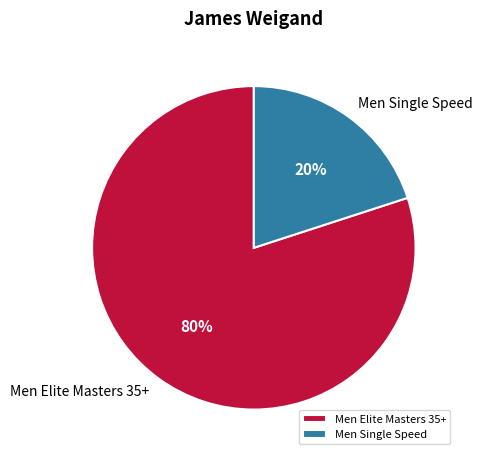

How many slices are in this pie chart?

2